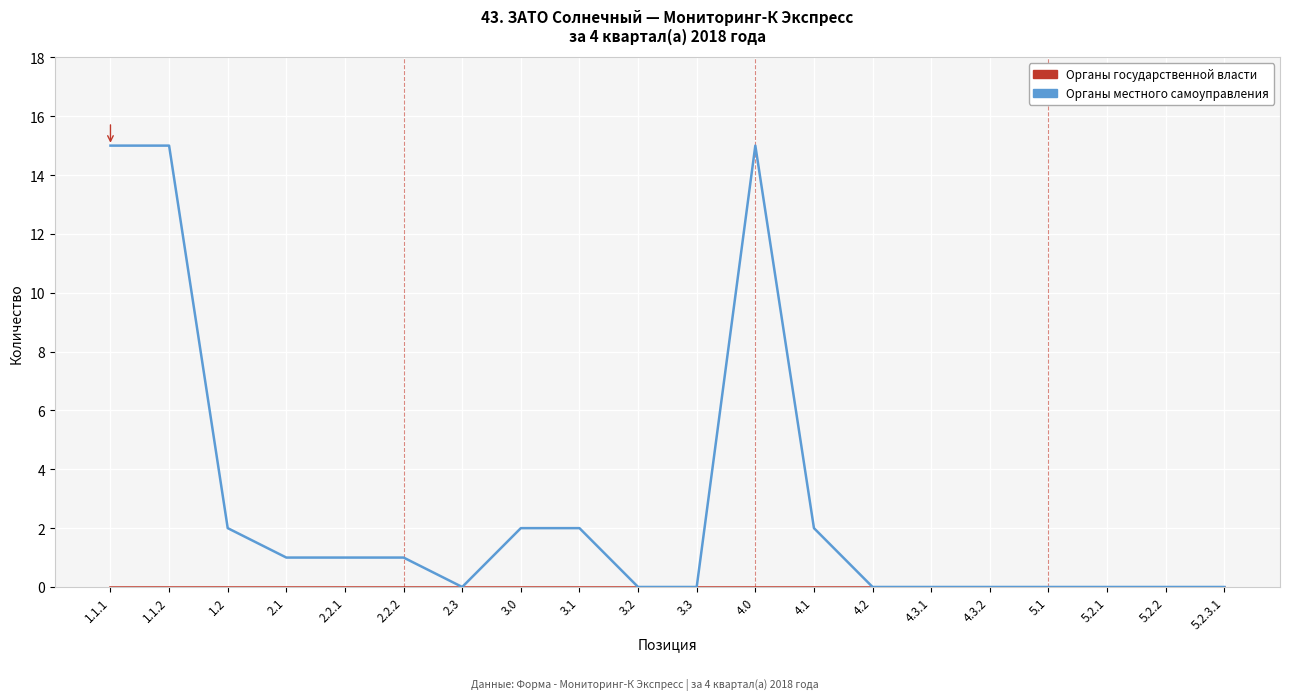

How many lines are shown in the chart?

2